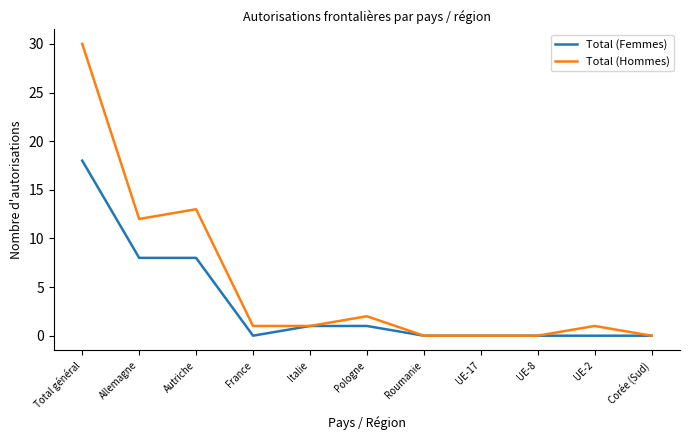

What are all the series names shown in the legend?

Total (Femmes), Total (Hommes)